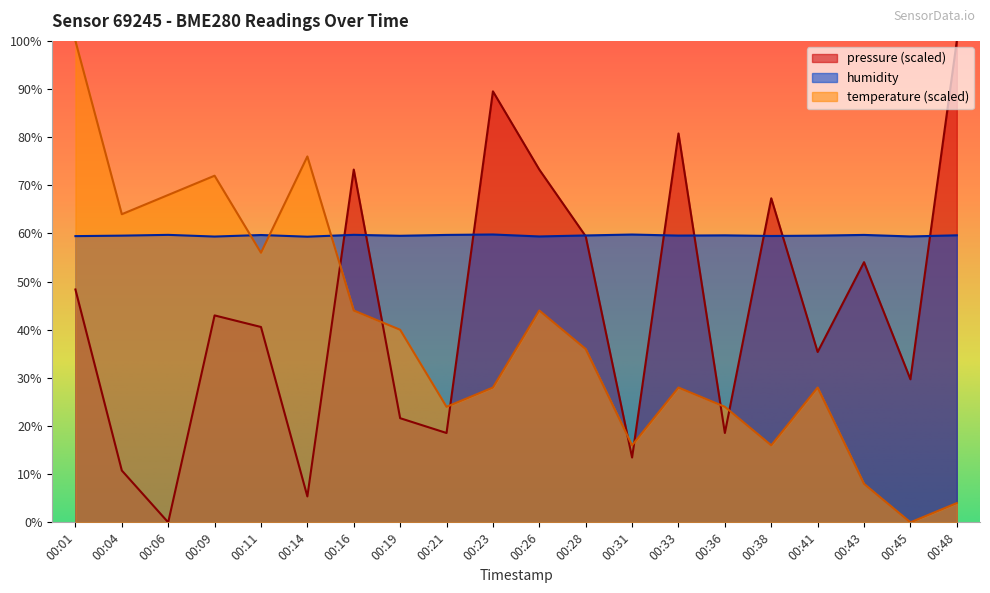

What are all the series names shown in the legend?

pressure (scaled), humidity, temperature (scaled)